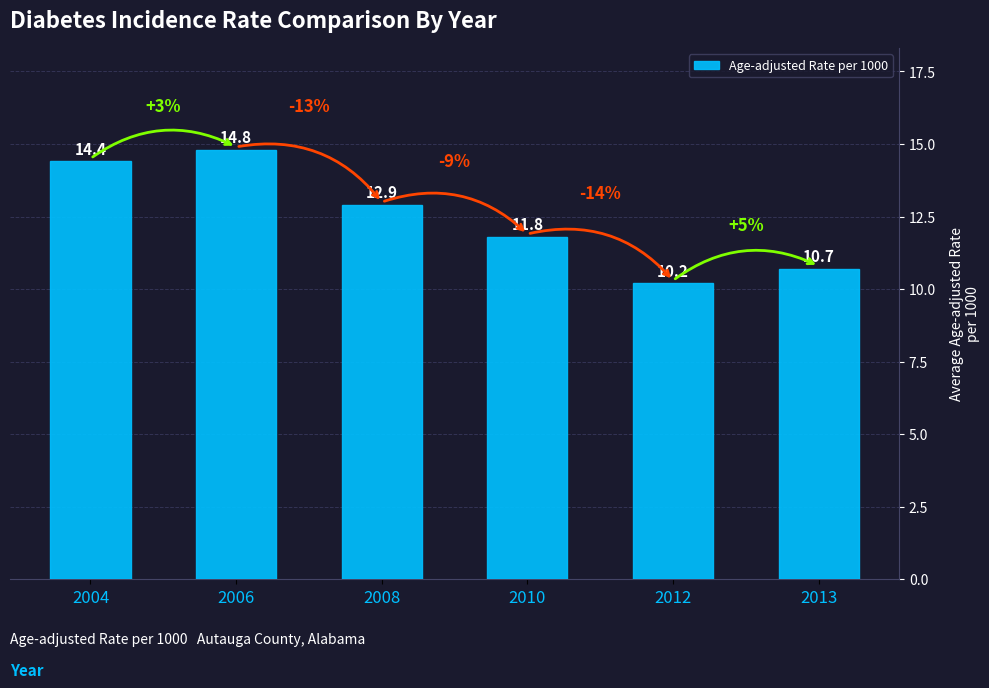

Approximately how many times larger is the value at 2013 compared to 2012?

1.0